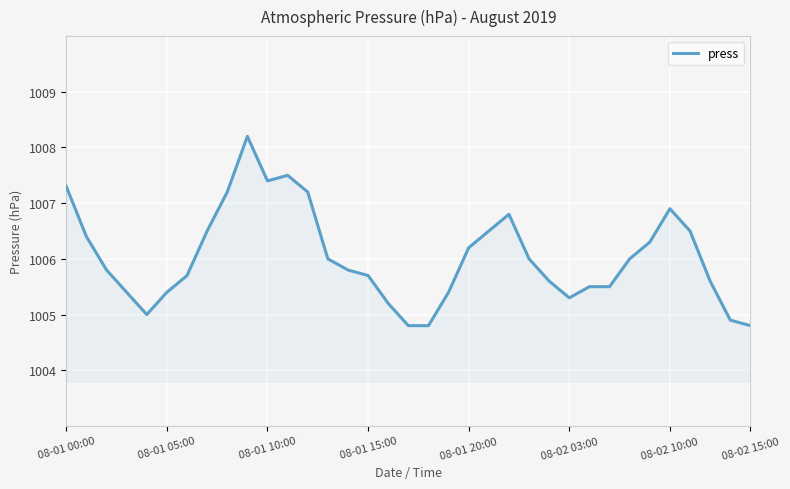

What is the smallest value displayed?

1004.8